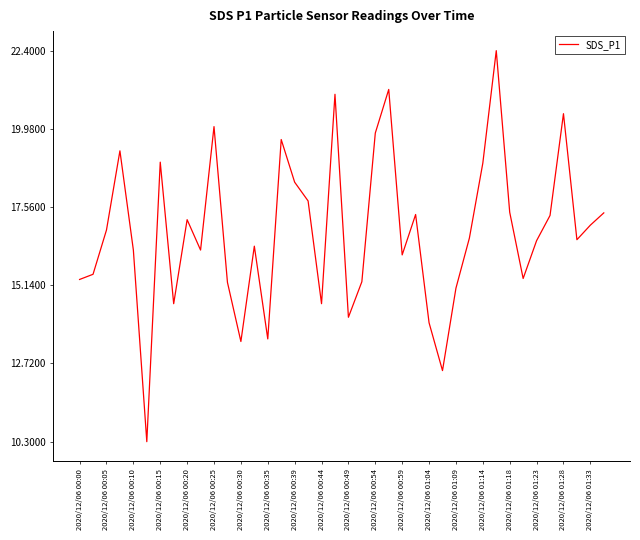

What is the greatest value displayed?

22.4